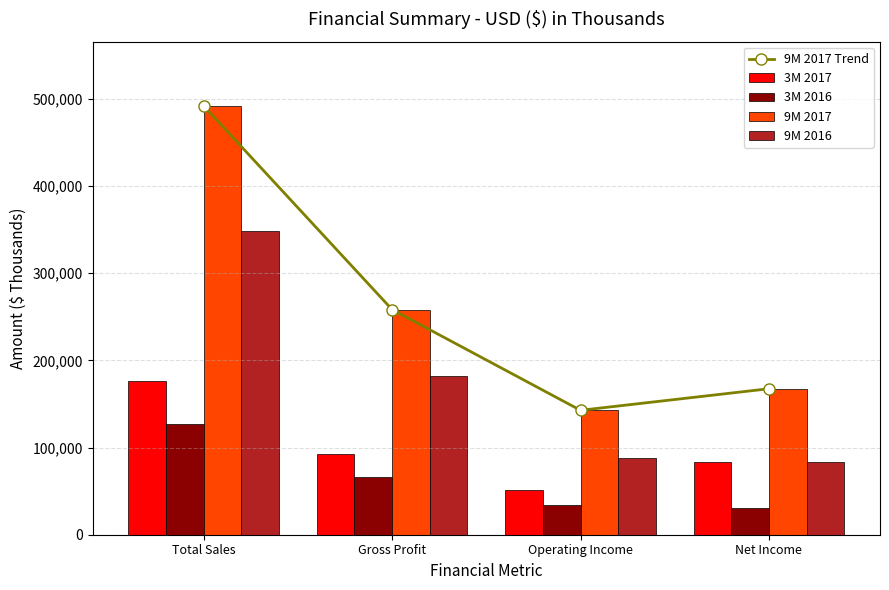

Reading left to right, what are all the values shown in this chart?

9M 2017 Trend: Total Sales=491798.0	Gross Profit=258206.0	Operating Income=142708.0	Net Income=167451.0
3M 2017: Total Sales=176575.0	Gross Profit=92234.0	Operating Income=51673.0	Net Income=83864.0
3M 2016: Total Sales=126552.0	Gross Profit=66123.0	Operating Income=34361.0	Net Income=30361.0
9M 2017: Total Sales=491798.0	Gross Profit=258206.0	Operating Income=142708.0	Net Income=167451.0
9M 2016: Total Sales=348361.0	Gross Profit=181629.0	Operating Income=88311.0	Net Income=83173.0